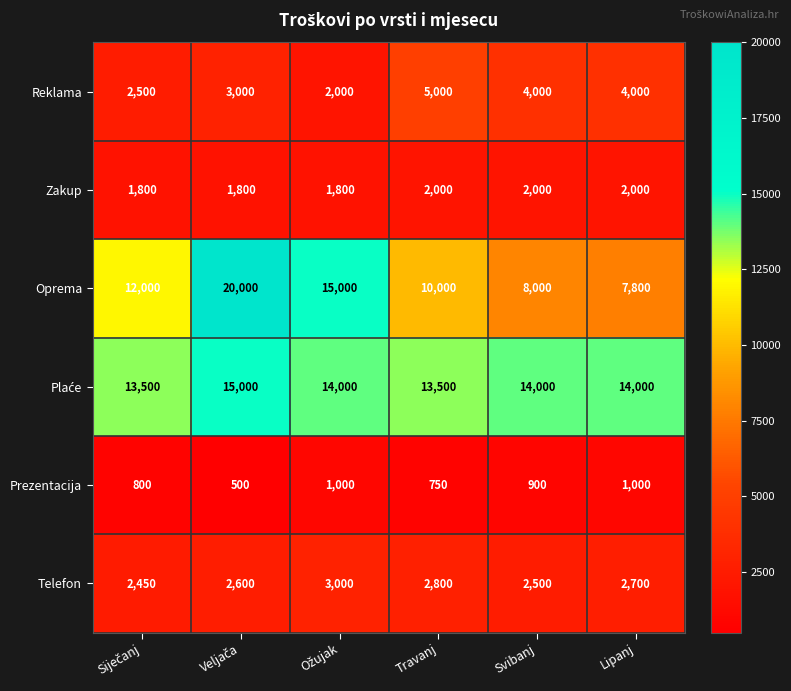

At how many categories does at least one series exceed 4090?

6